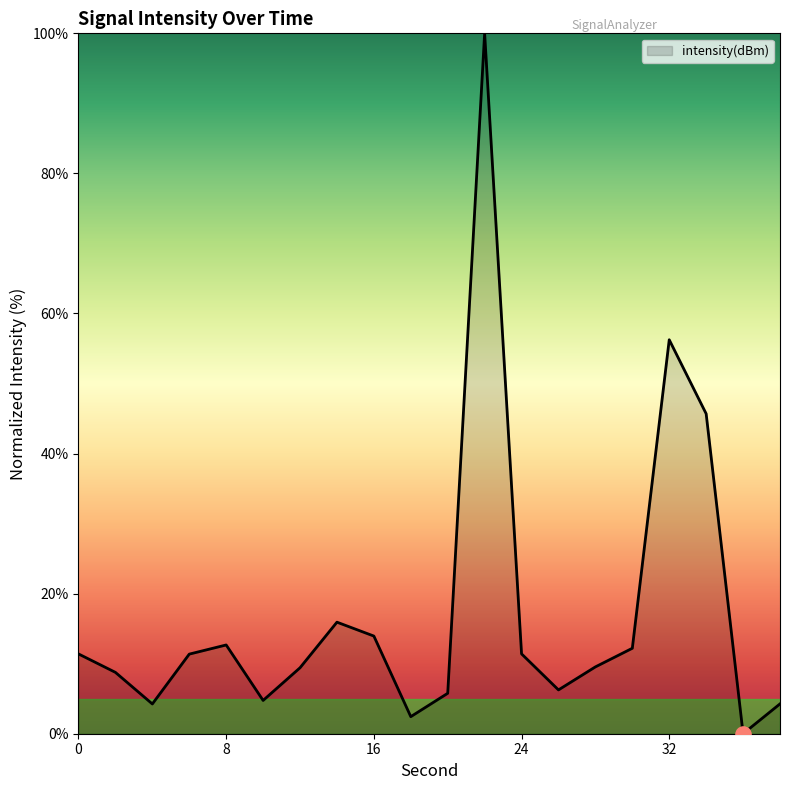

What is the maximum value shown in the chart?

100.0